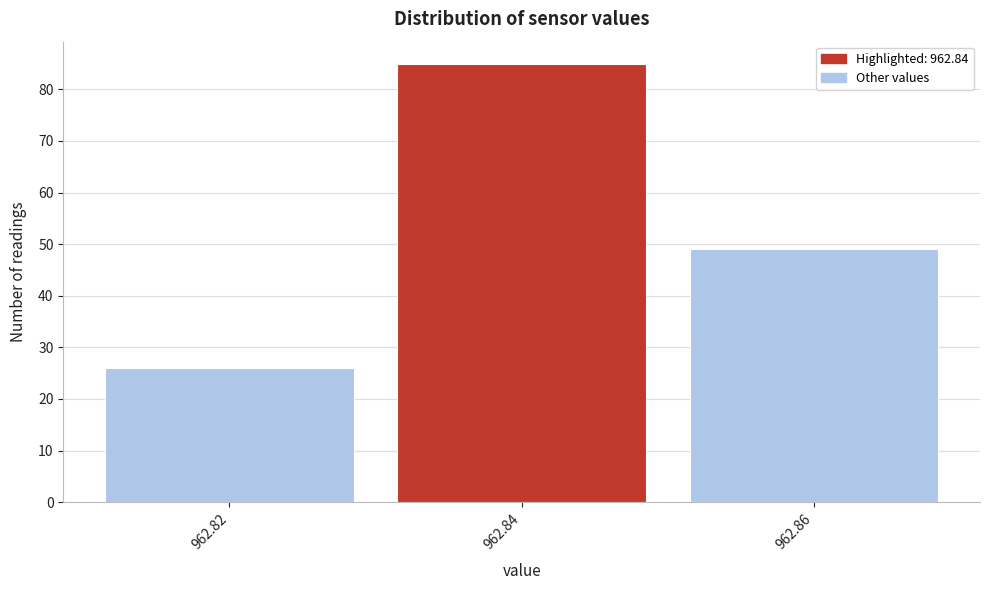

Reading left to right, transcribe all the data shown in this chart.

962.82=26	962.84=85	962.86=49